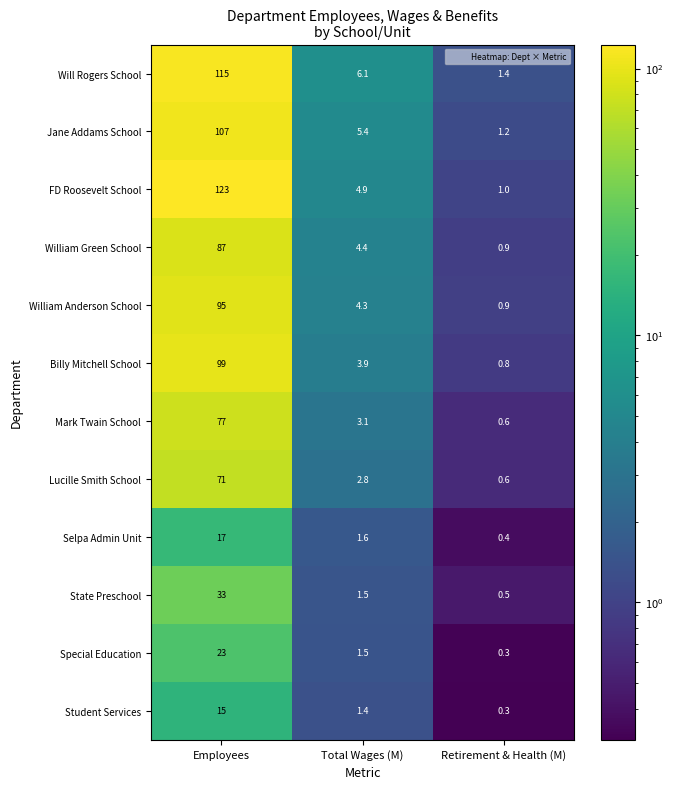

What is the difference between the highest and lowest values at Total Wages (M)?

4.7